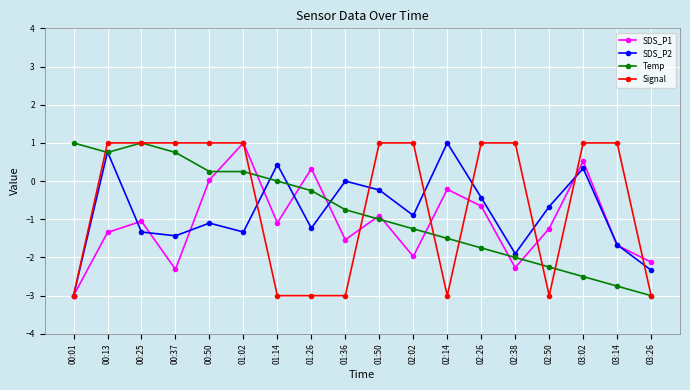

What is the minimum value shown in the chart?

-3.0